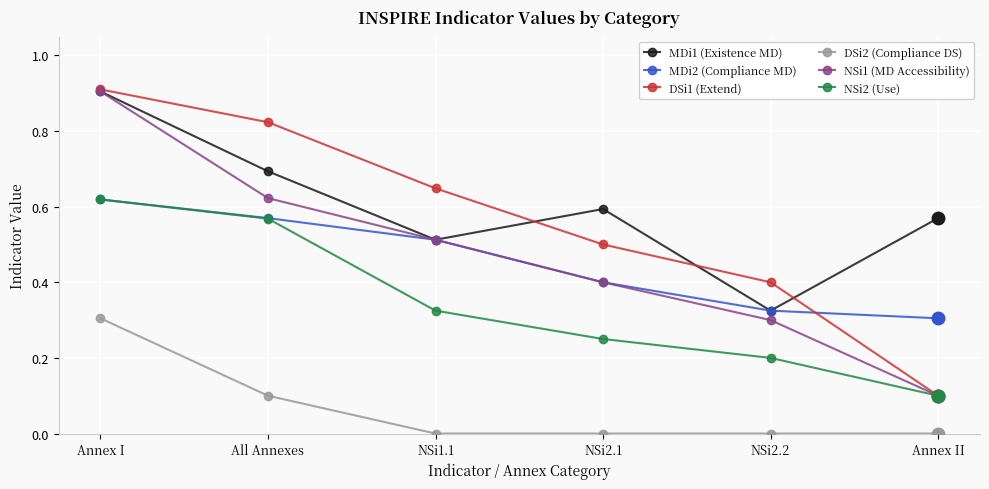

What is the label of the 4th point from the right?

NSi1.1